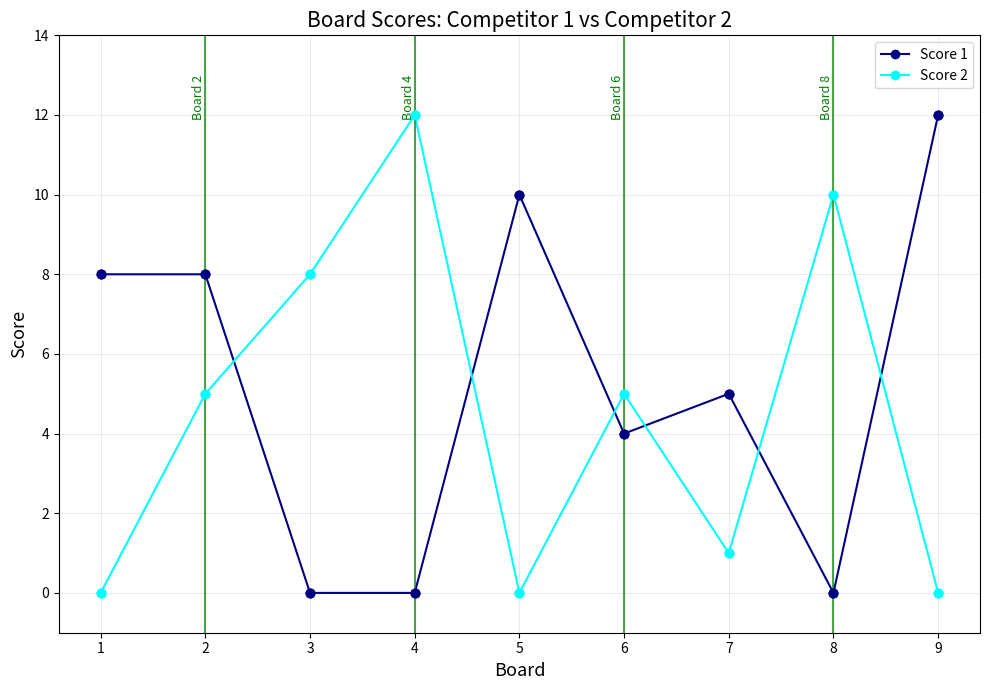

What is the approximate value of Score 2 at 2?

5